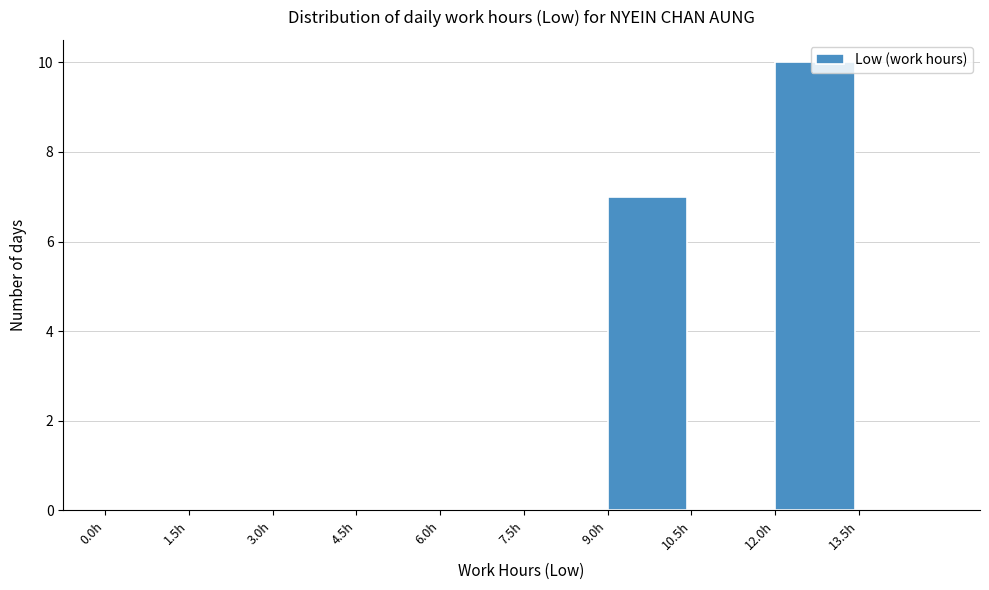

Reading left to right, list every bar in this chart as the range it spans on the x-axis followed by its height. Neither the bar edges nor the heights are printed on the chart, so give them approximately, as read against the axes.

0.0 to 1.5: 0
1.5 to 3.0: 0
3.0 to 4.5: 0
4.5 to 6.0: 0
6.0 to 7.5: 0
7.5 to 9.0: 0
9.0 to 10.5: 7
10.5 to 12.0: 0
12.0 to 13.5: 10
13.5 to 15.0: 0